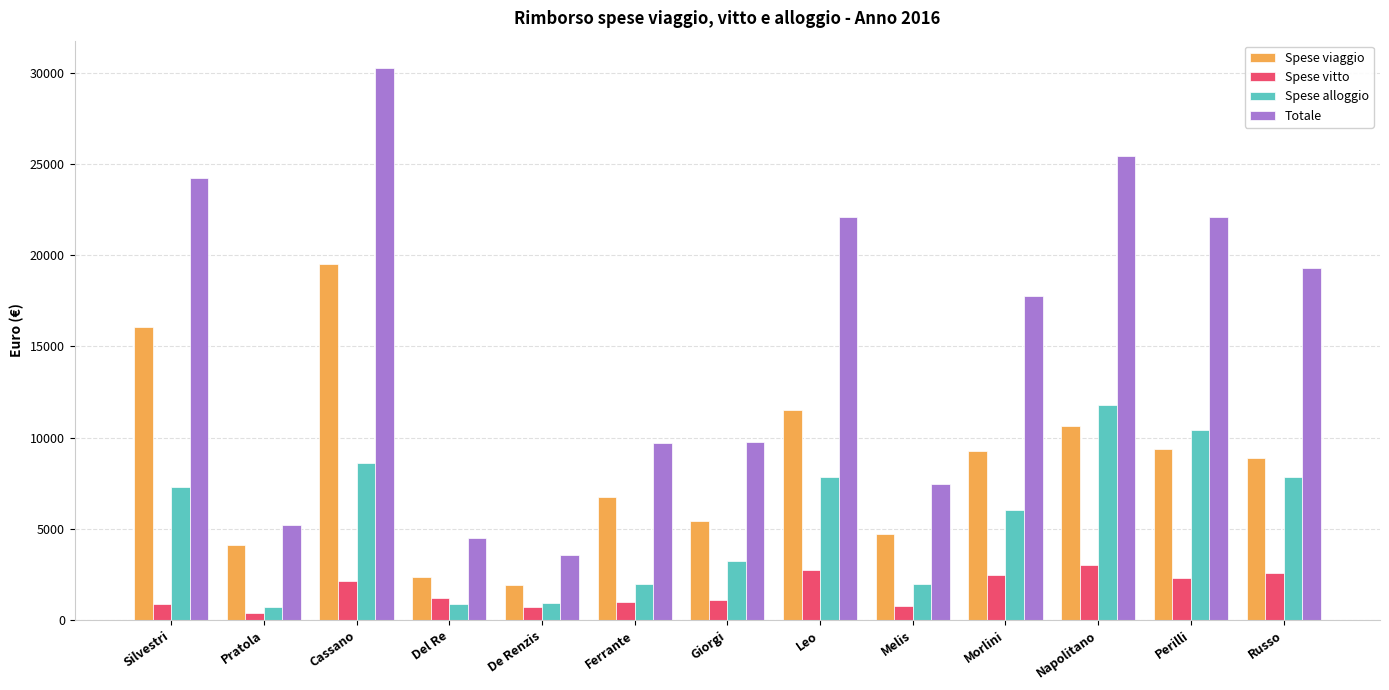

Is it true that Spese vitto equals 2593.4 at Russo?

True